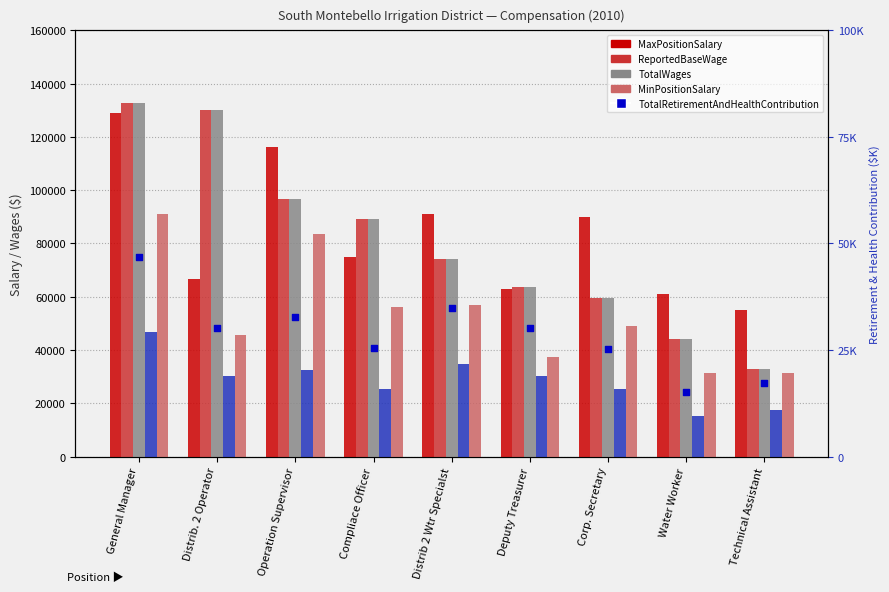

At how many categories does at least one series exceed 70091?

6